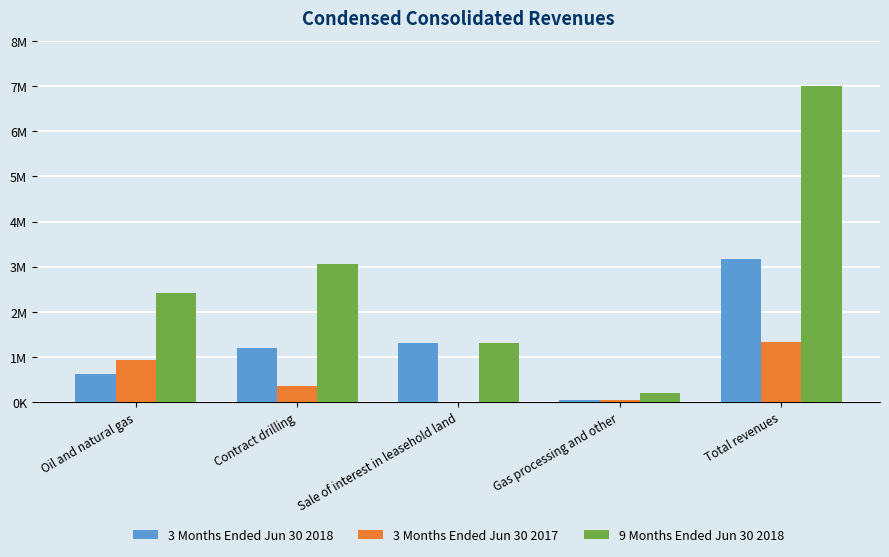

Are the bars grouped side by side (vs. stacked)?

Yes